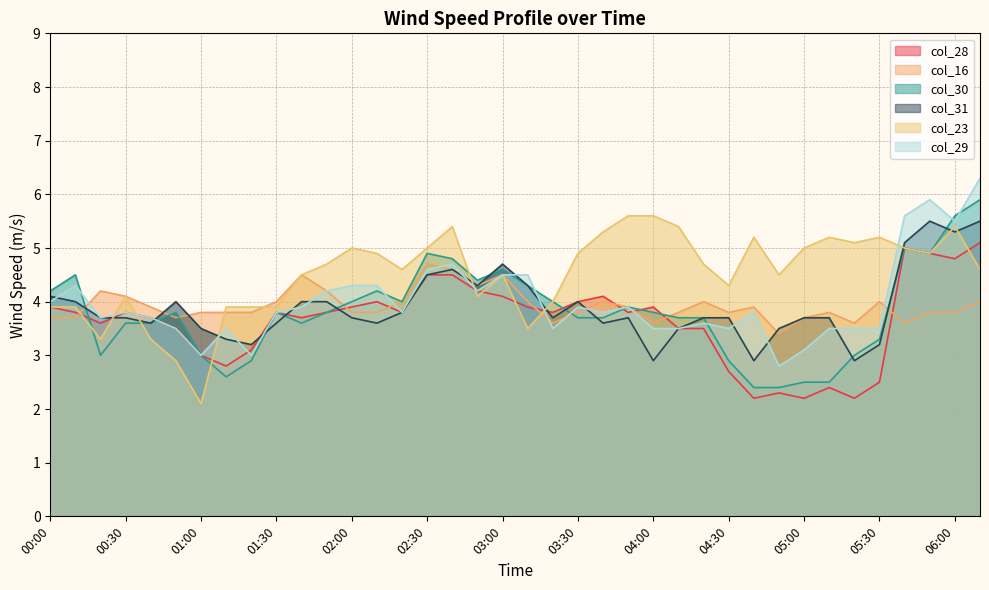

At which category is the sum across all series the highest?

06:10